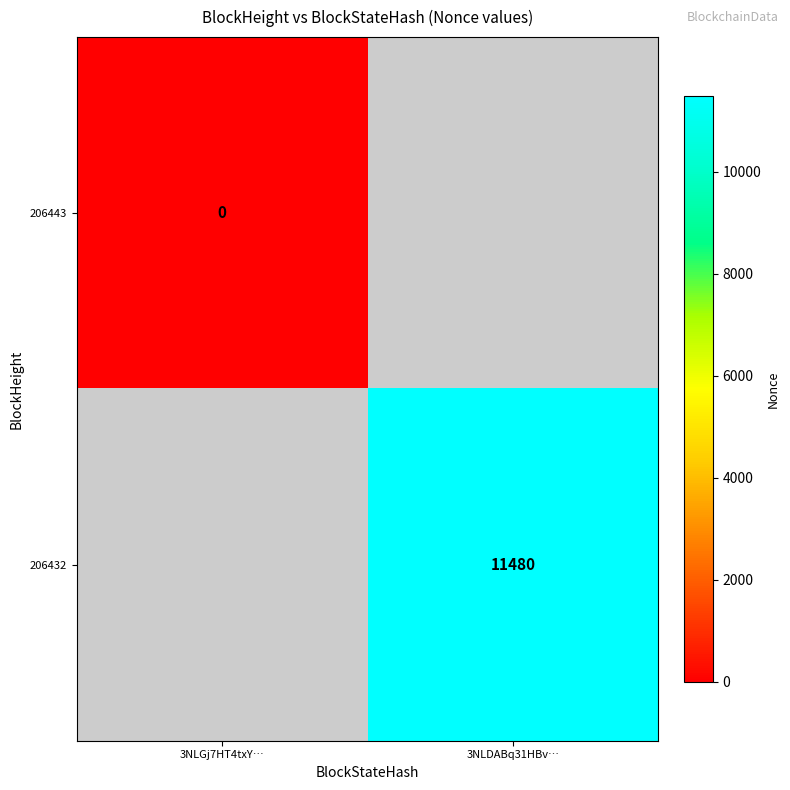

The value of 206432 at 3NLDABq31HBv… is 11480. True or false?

True